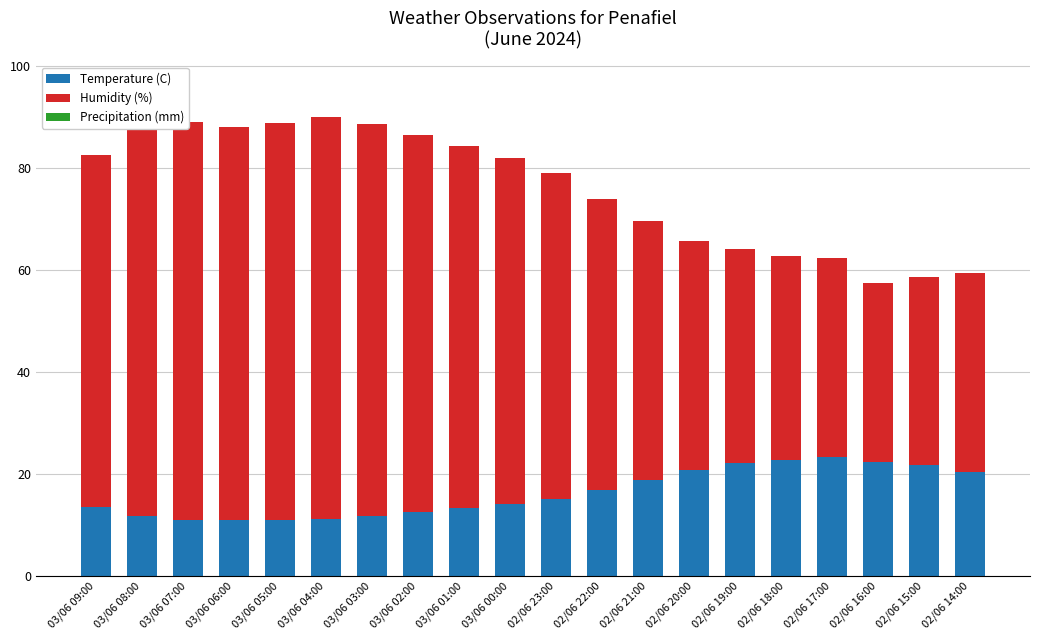

How many categories are shown in the chart?

20